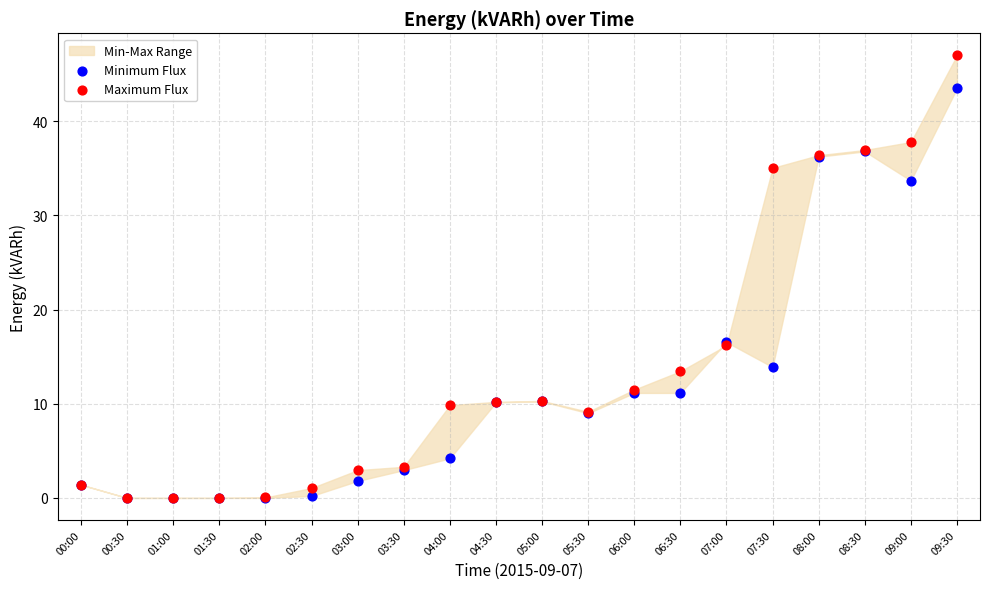

Which series has the widest spread of Y values?

Maximum Flux